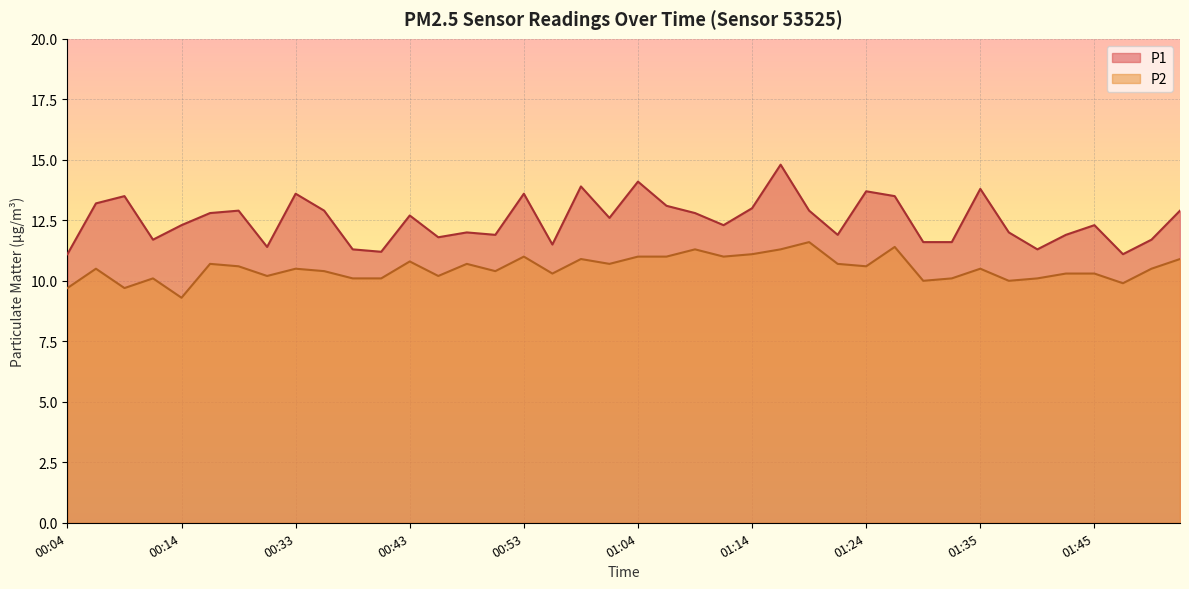

At which category does P2 reach its first local valley?

00:09